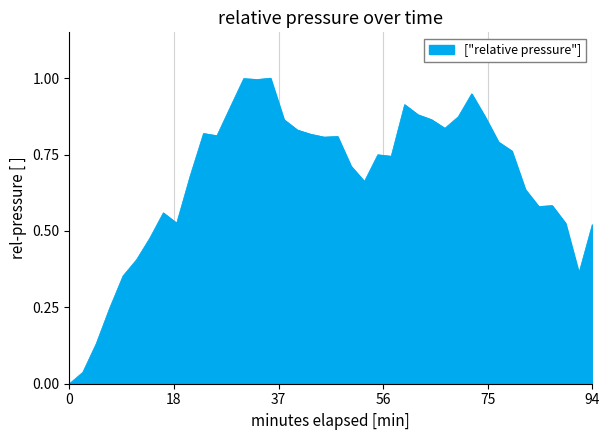

What is the greatest value displayed?

1.0